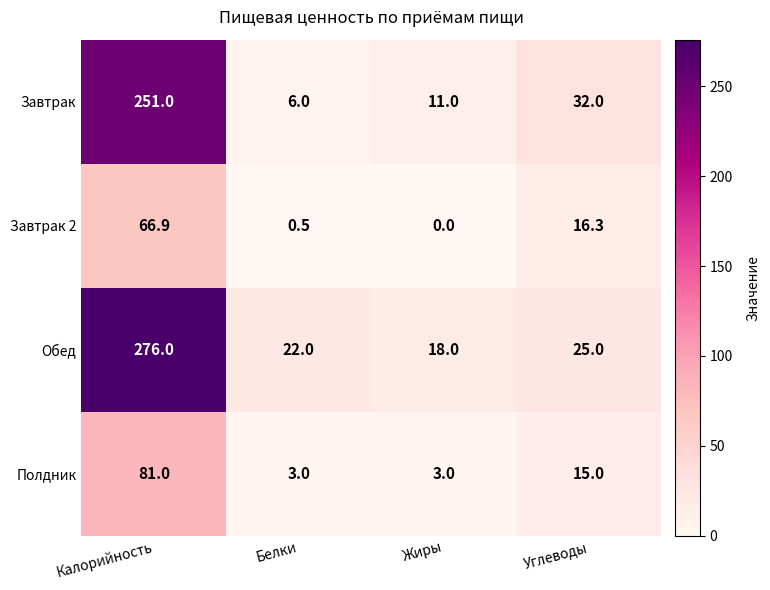

Reading left to right, list all the values displayed in this chart.

Завтрак: 251.0	6.0	11.0	32.0
Завтрак 2: 66.9	0.5	0.0	16.3
Обед: 276.0	22.0	18.0	25.0
Полдник: 81.0	3.0	3.0	15.0